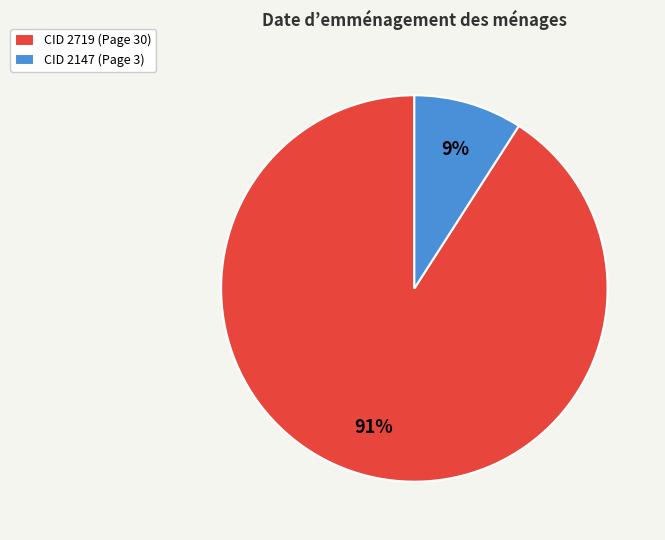

Which has a higher value, CID 2147 (Page 3) or CID 2719 (Page 30)?

CID 2719 (Page 30)